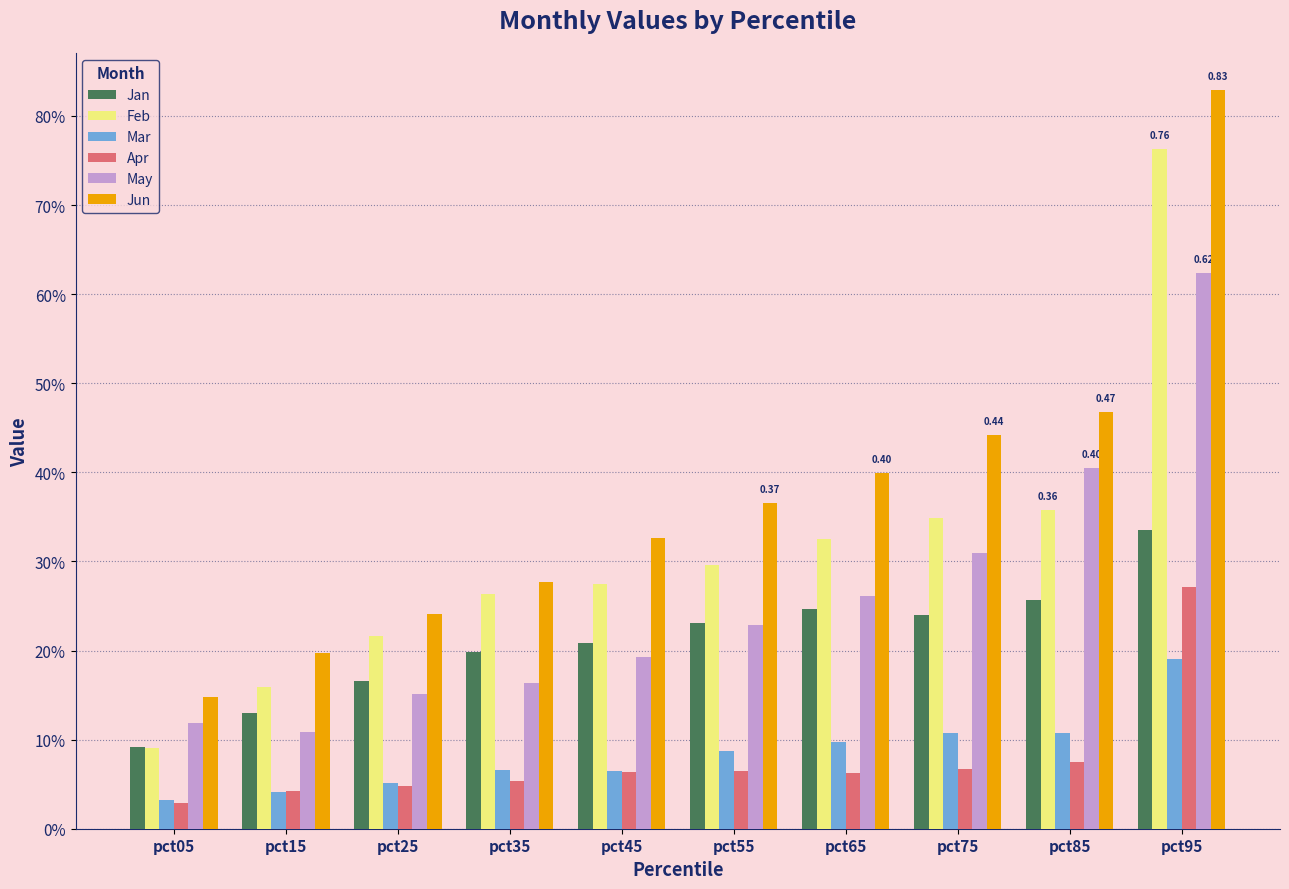

Which series has the largest total across all categories?

Jun